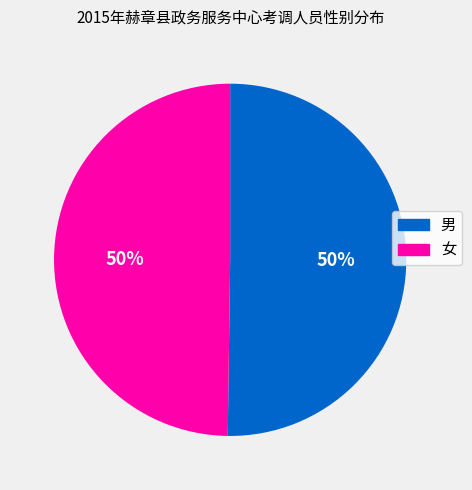

How many slices are in this pie chart?

2